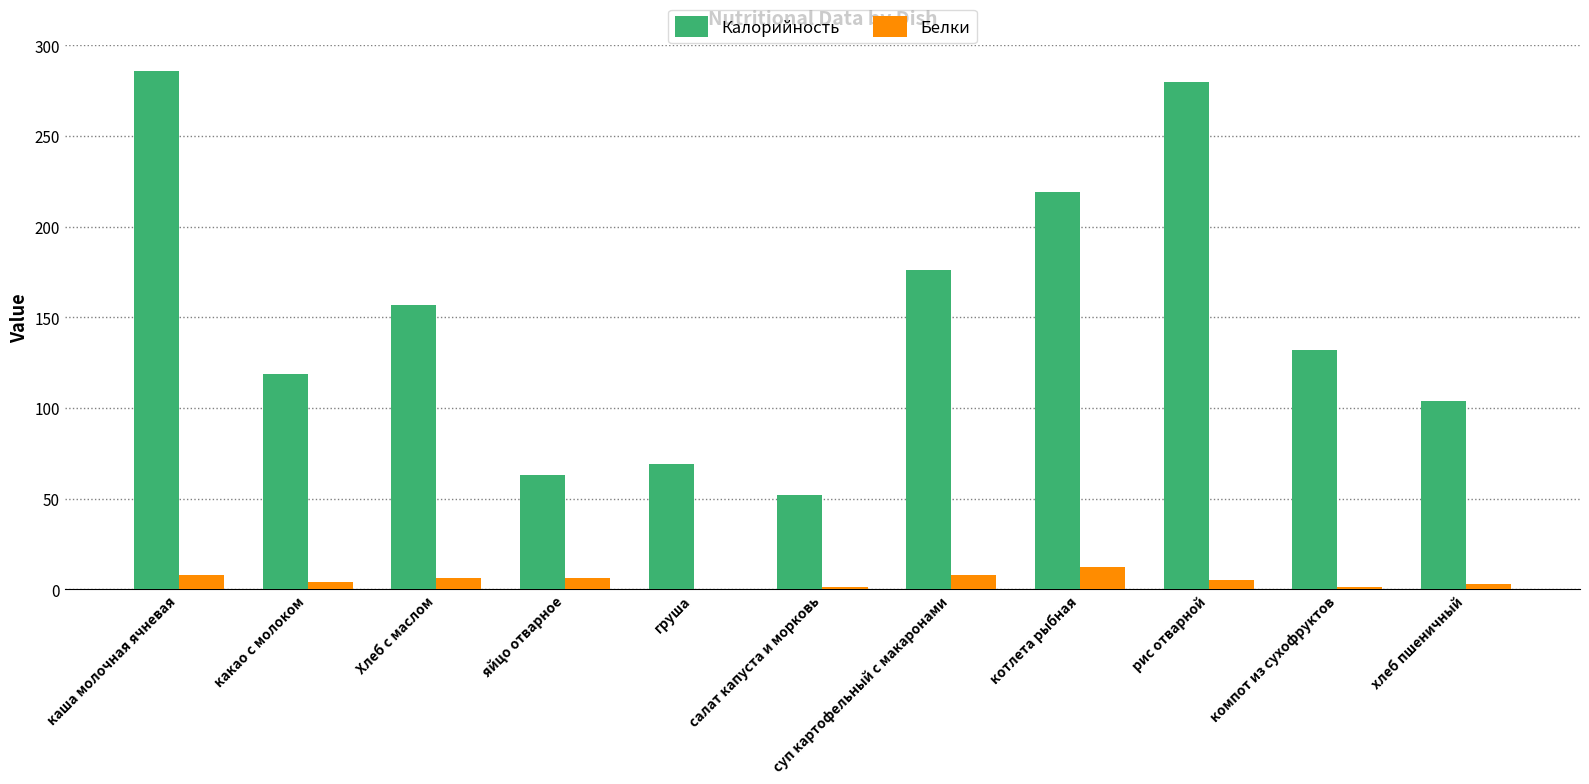

What is the highest value of the Калорийность series?

286